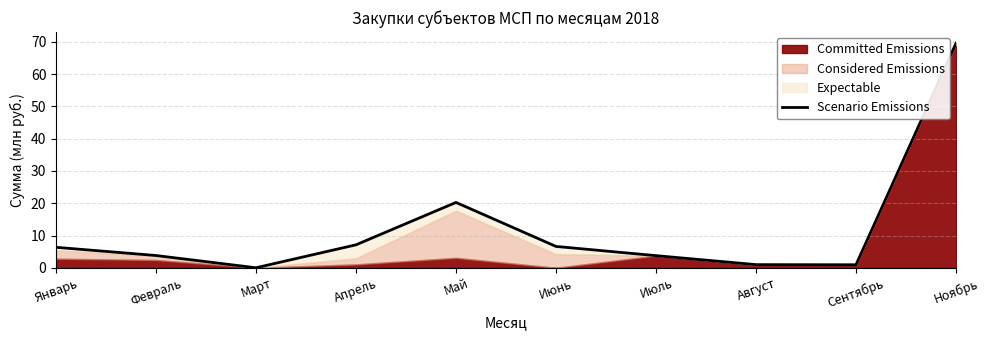

True or false: the data has more than 2 interior local peaks.

False